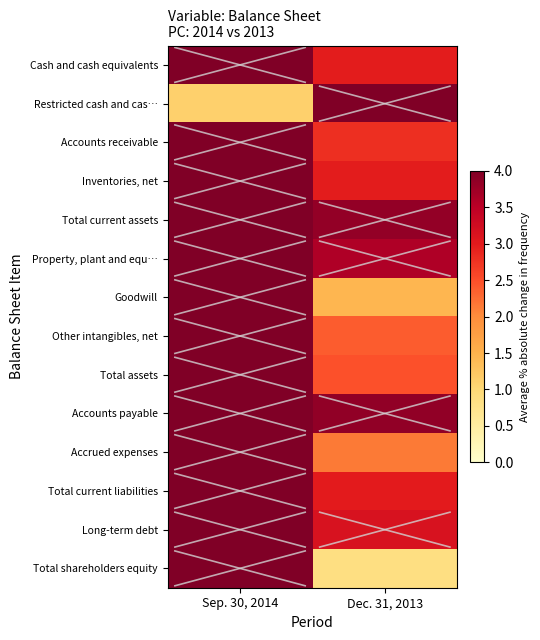

Reading left to right, what are all the values shown in this chart?

Cash and cash equivalents: Sep. 30, 2014=4.0	Dec. 31, 2013=3.0
Restricted cash and cas…: Sep. 30, 2014=1.1	Dec. 31, 2013=4.0
Accounts receivable: Sep. 30, 2014=4.0	Dec. 31, 2013=2.8
Inventories, net: Sep. 30, 2014=4.0	Dec. 31, 2013=3.0
Total current assets: Sep. 30, 2014=4.0	Dec. 31, 2013=3.8
Property, plant and equ…: Sep. 30, 2014=4.0	Dec. 31, 2013=3.6
Goodwill: Sep. 30, 2014=4.0	Dec. 31, 2013=1.4
Other intangibles, net: Sep. 30, 2014=4.0	Dec. 31, 2013=2.4
Total assets: Sep. 30, 2014=4.0	Dec. 31, 2013=2.5
Accounts payable: Sep. 30, 2014=4.0	Dec. 31, 2013=3.8
Accrued expenses: Sep. 30, 2014=4.0	Dec. 31, 2013=2.1
Total current liabilities: Sep. 30, 2014=4.0	Dec. 31, 2013=3.0
Long-term debt: Sep. 30, 2014=4.0	Dec. 31, 2013=3.2
Total shareholders equity: Sep. 30, 2014=4.0	Dec. 31, 2013=0.8